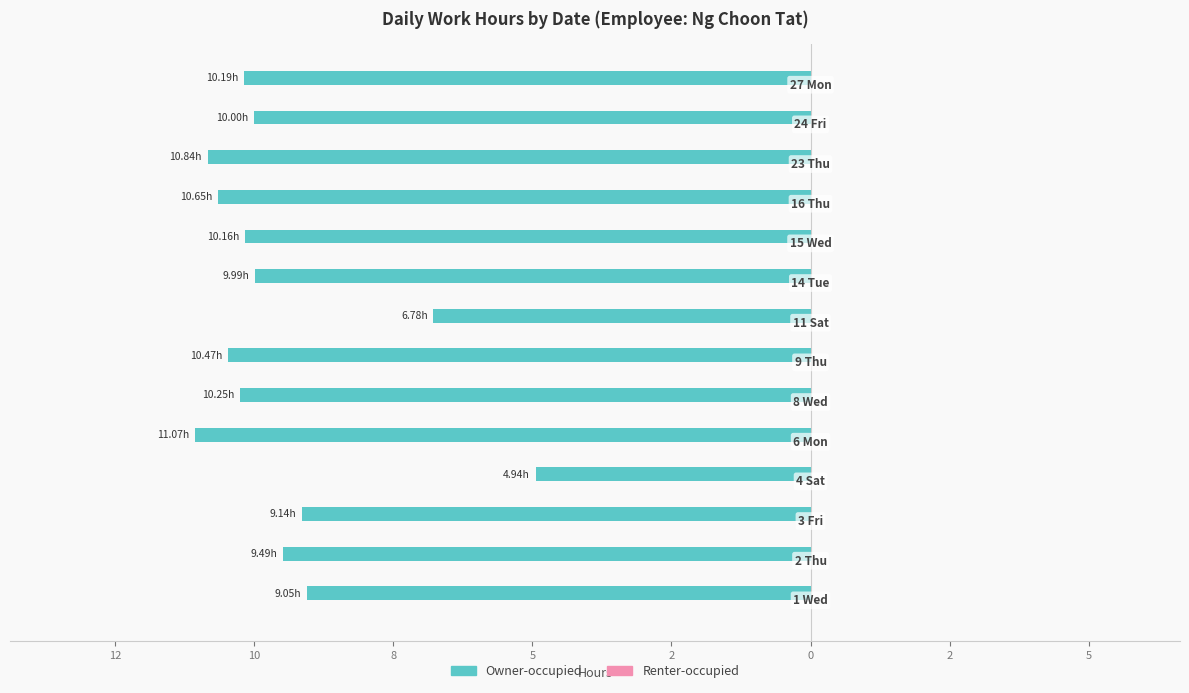

Are the bars horizontal?

Yes